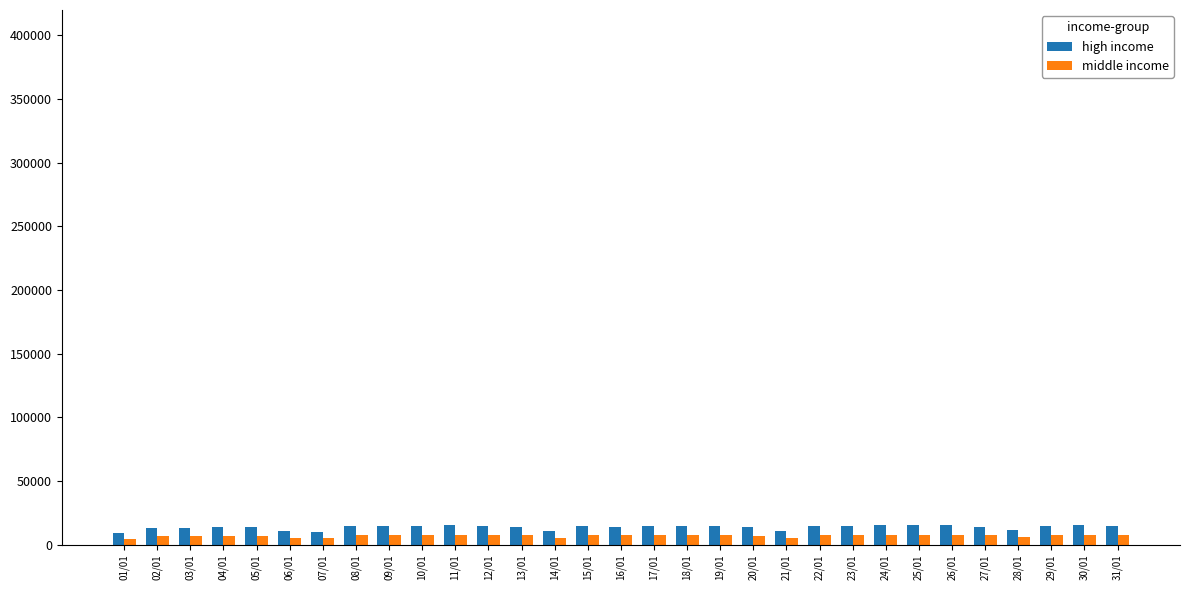

What is the total value across all series at 07/01?

15088